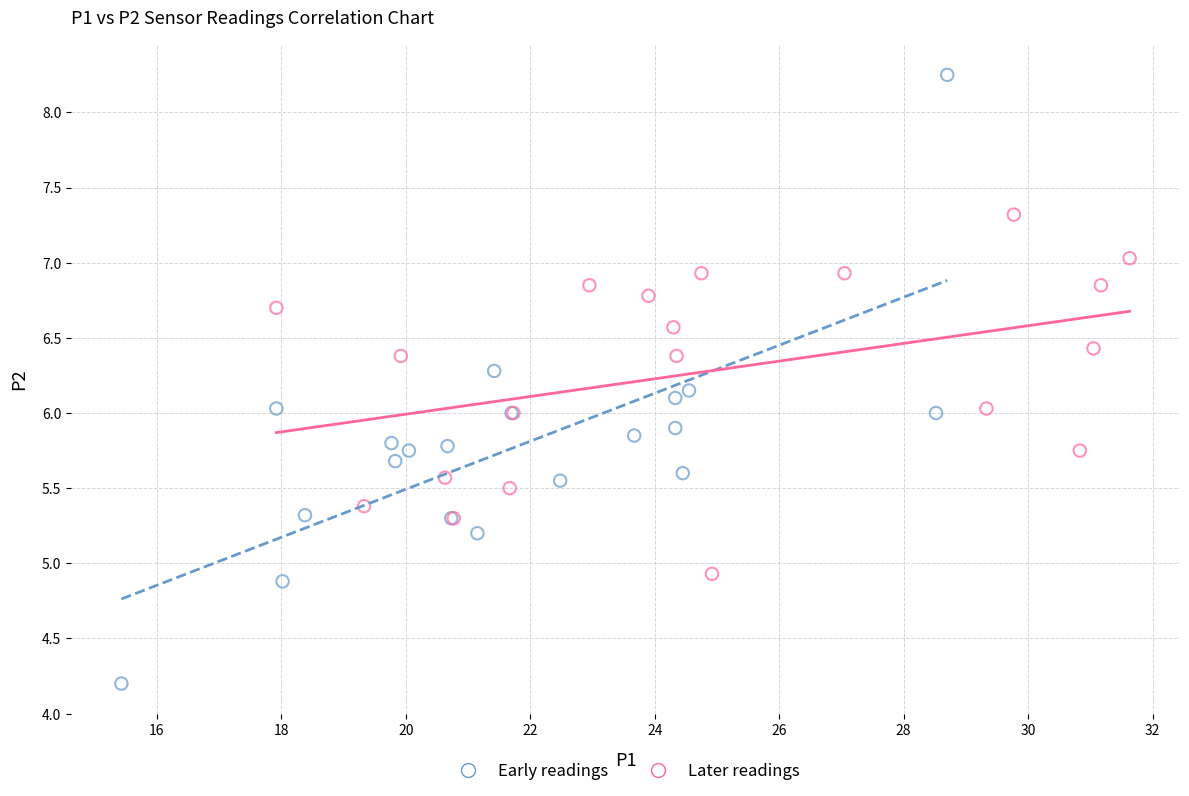

Which series contains the lowest Y value?

Early readings